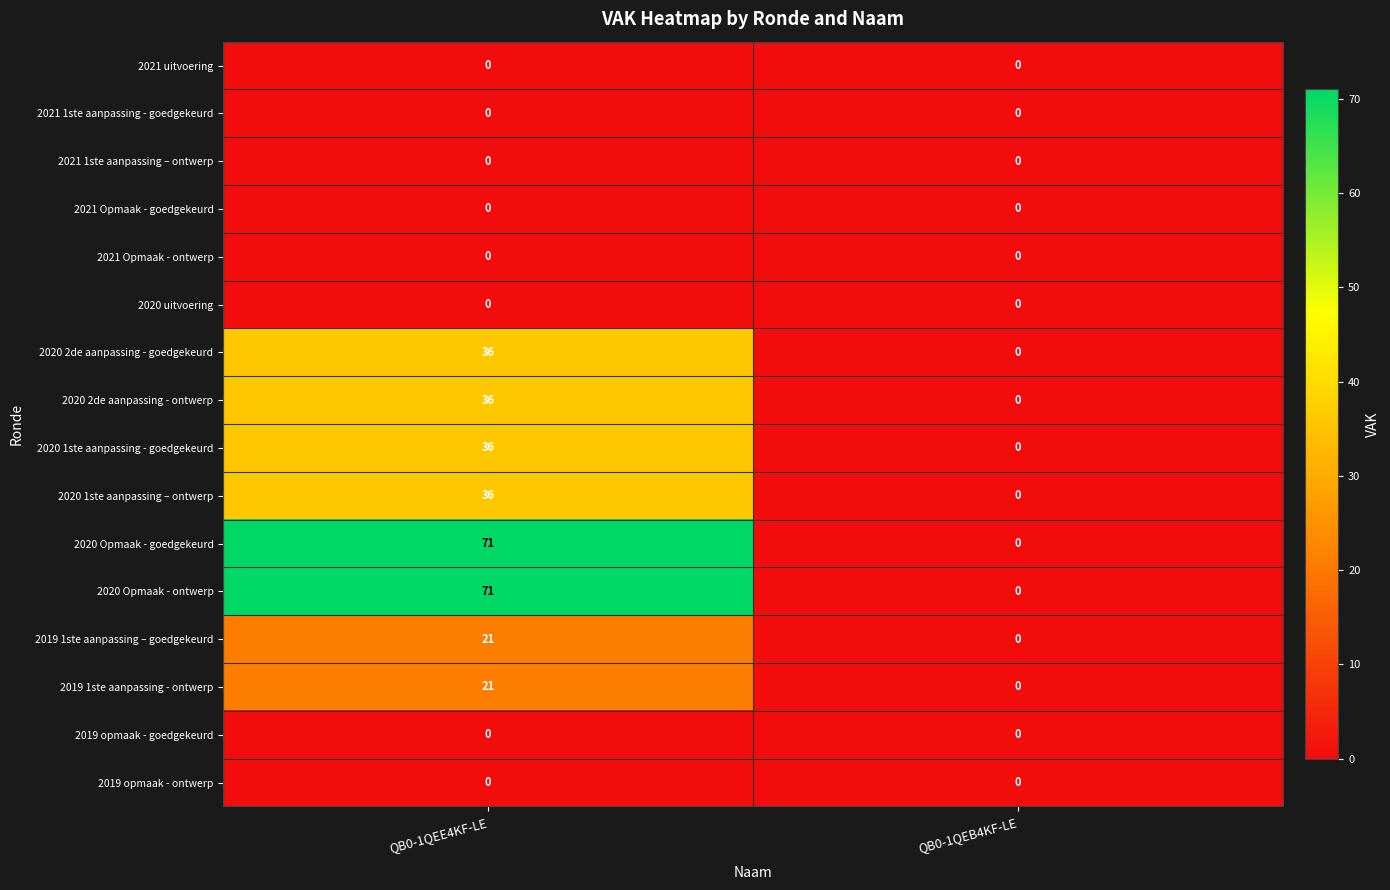

What is the difference between the highest and lowest values at QB0-1QEE4KF-LE?

71